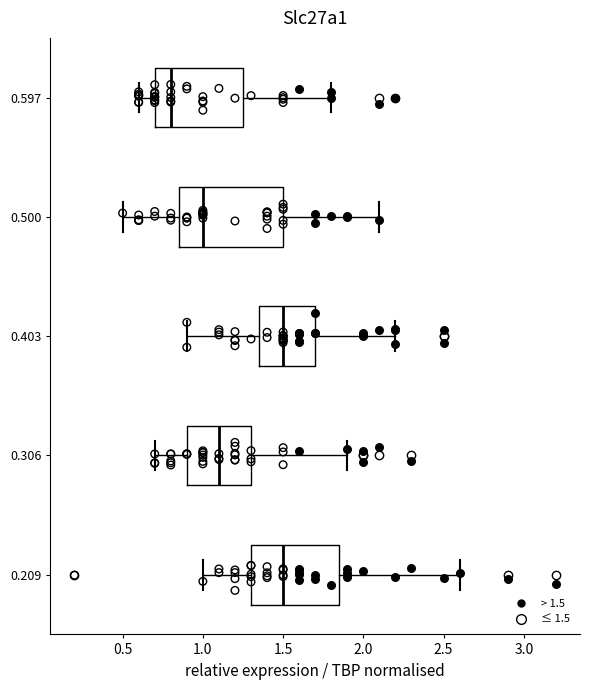

Comparing the boxes themselves (not the whiskers), which one is the widest?

0.500